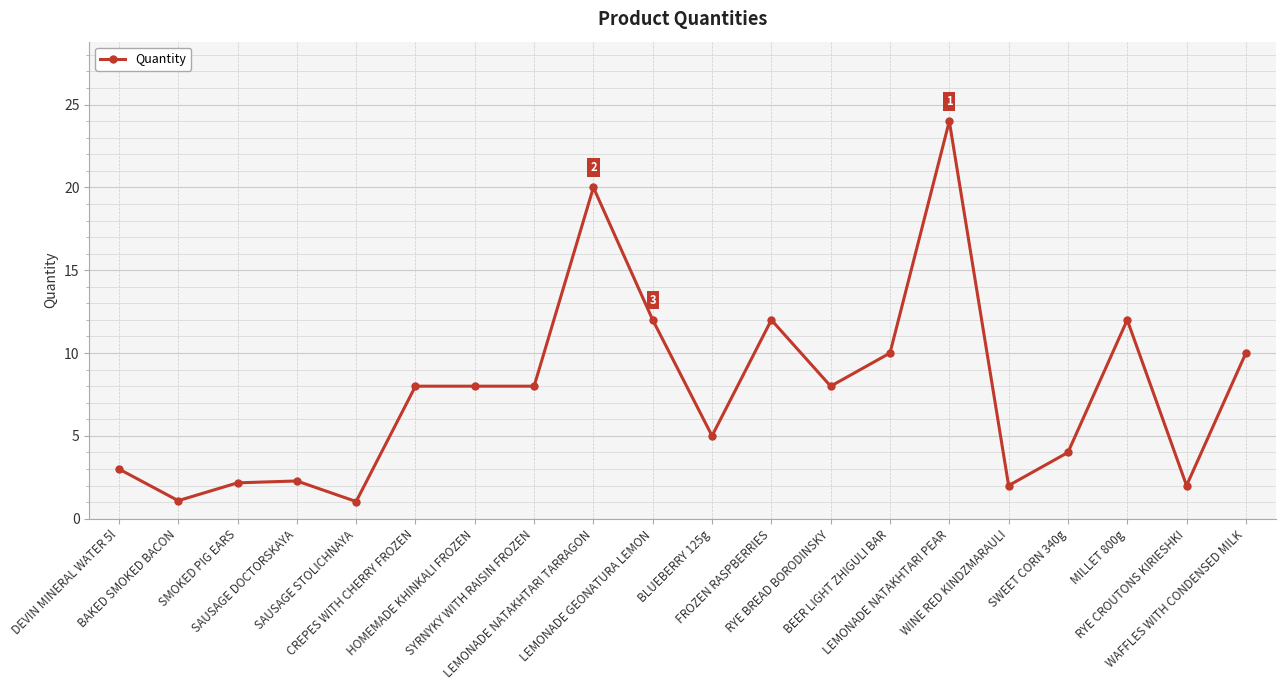

What is the greatest value displayed?

24.0